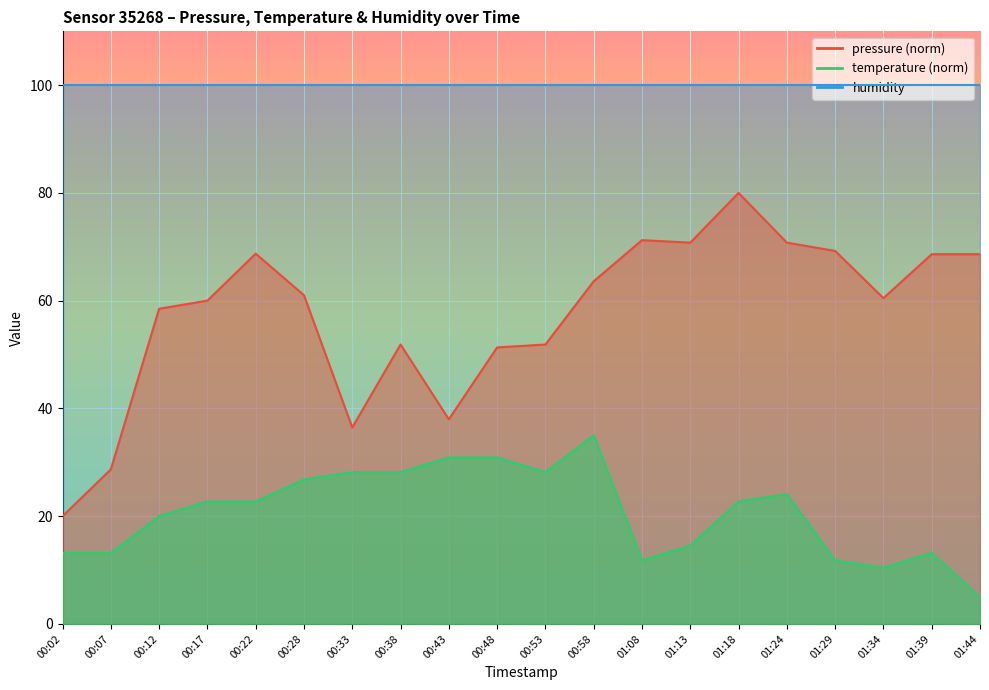

What position from the right is 01:24?

5